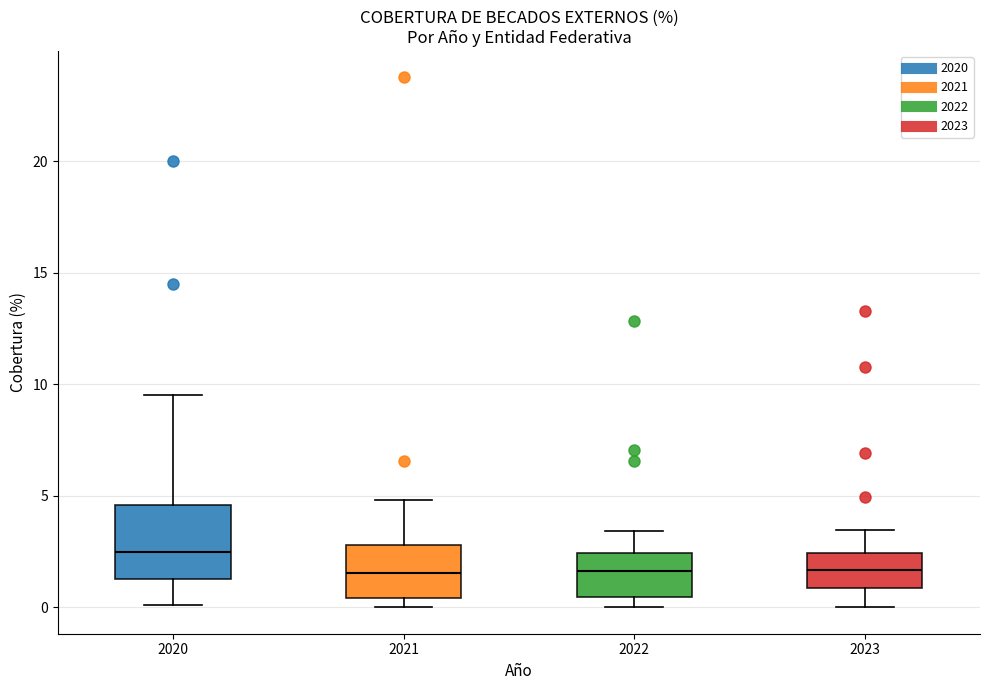

Reading left to right, read every box against the y-axis: the position of its median line, the range the box covers, and the ends of its whiskers. The values are not printed on the chart, so give them approximately, as read against the axis.

2020: median 2.5, box 1.0 to 4.5, whiskers 0.0 to 9.5
2021: median 1.5, box 0.5 to 3.0, whiskers 0.0 to 5.0
2022: median 1.5, box 0.5 to 2.5, whiskers 0.0 to 3.5
2023: median 1.5, box 1.0 to 2.5, whiskers 0.0 to 3.5